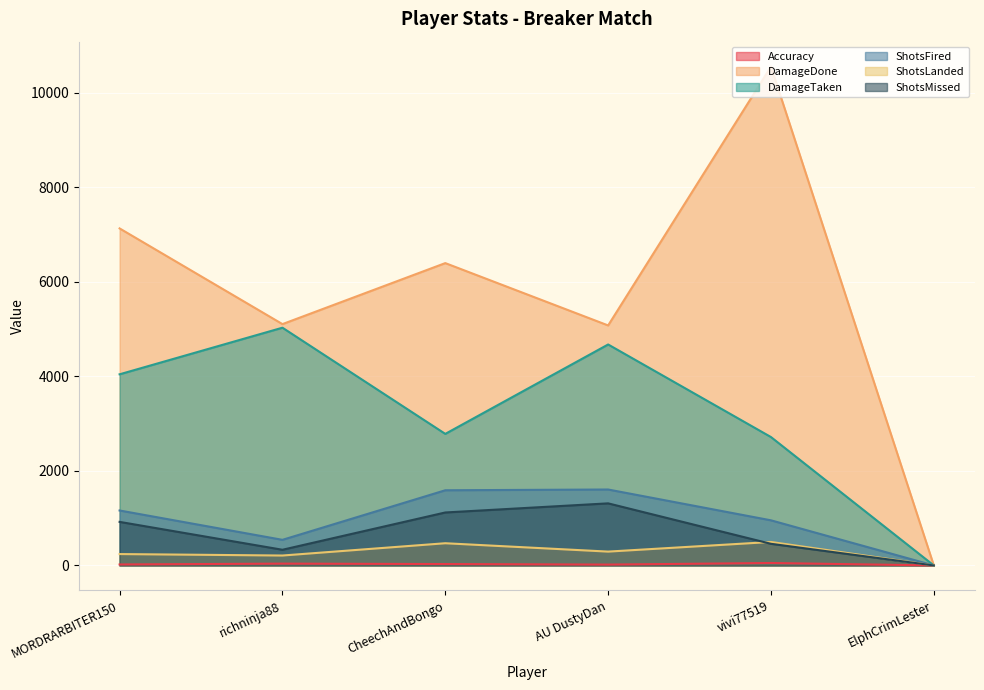

What is the difference between the maximum and minimum values in the ShotsMissed series?

1314.0